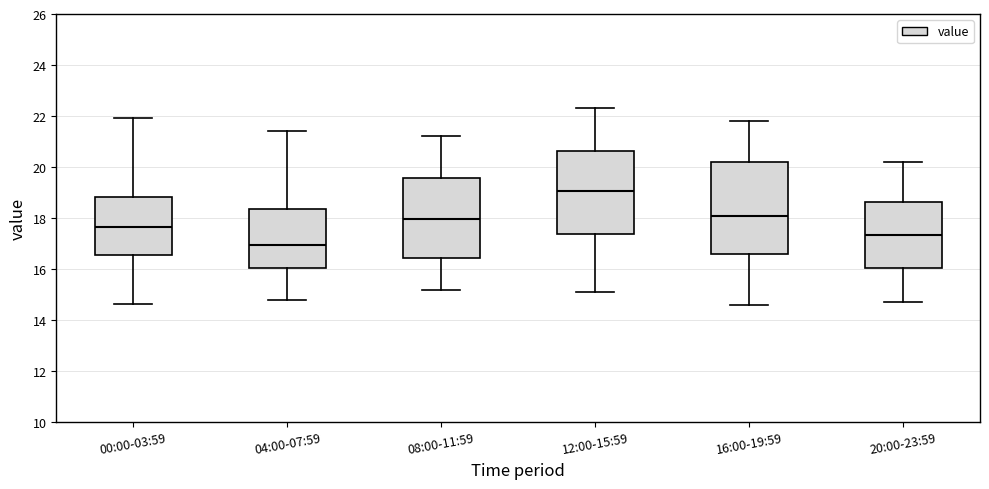

Where does the upper whisker of the box for 00:00-03:59 end on the y-axis? The values are not printed on the chart, so give them approximately, as read against the axis.

22.0